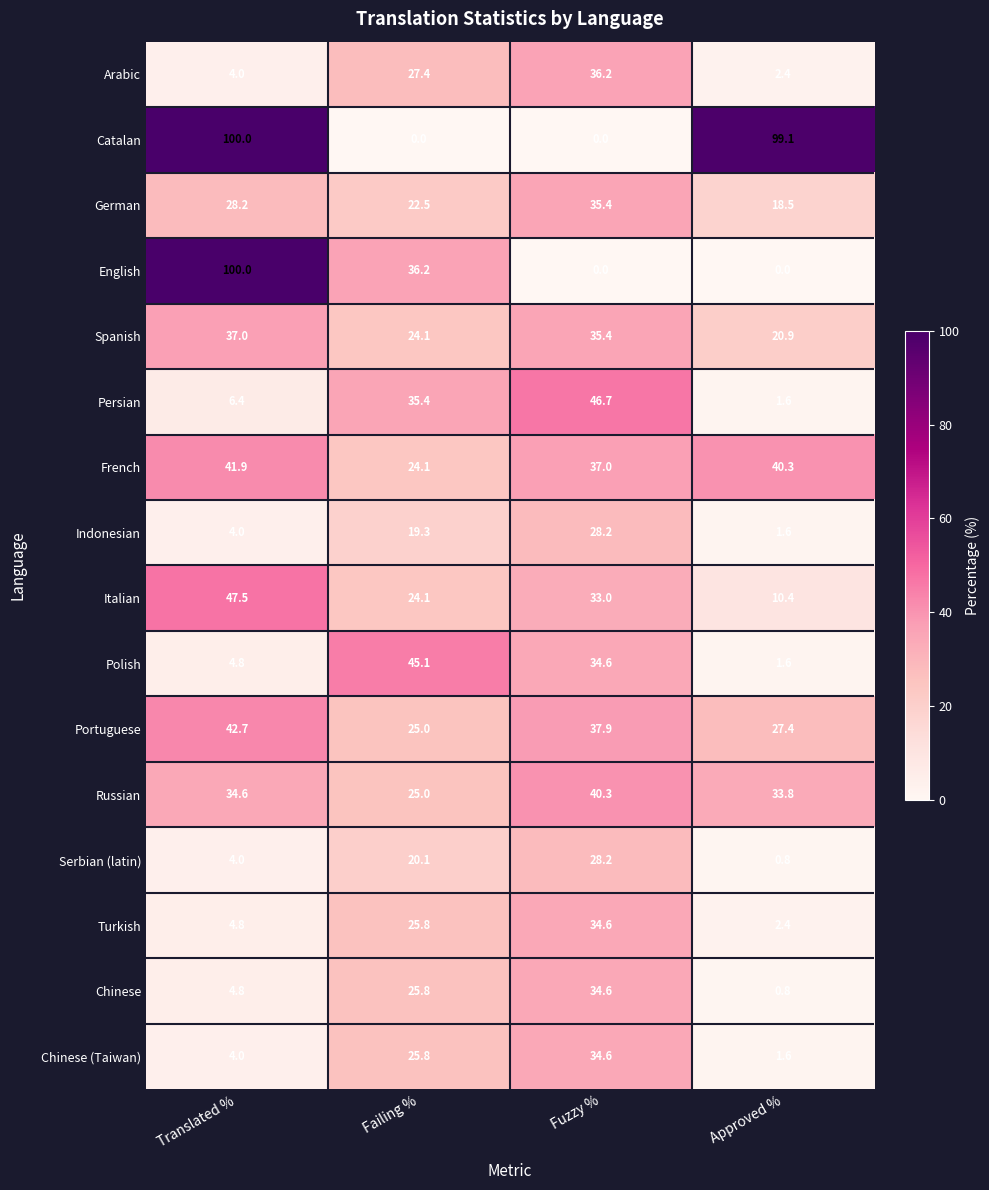

The Polish series shows 4.8 at Translated %. True or false?

True